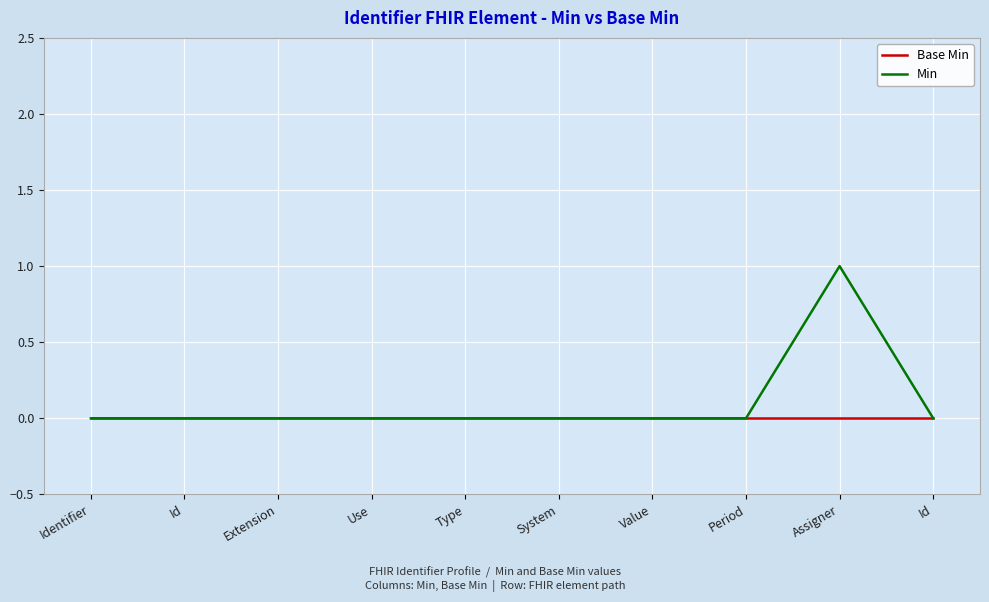

How many series are shown in this chart?

2